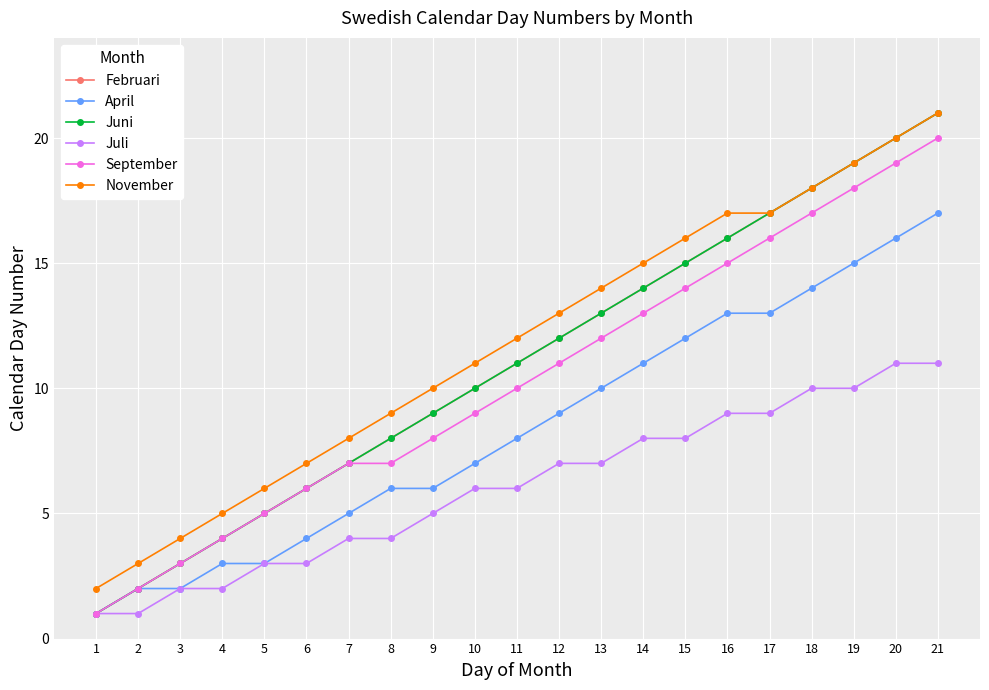

Is this an area chart (filled region under the line)?

No